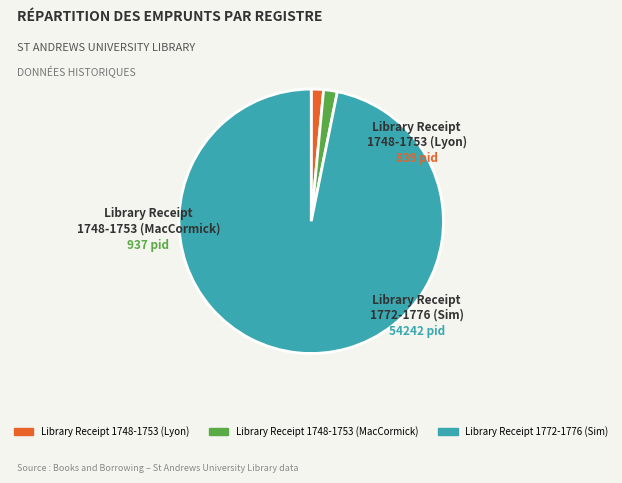

Is there a majority slice in this chart?

Yes